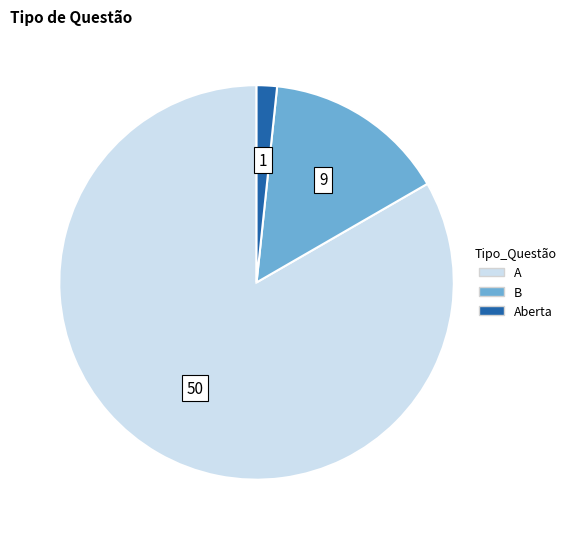

Does any single category account for the majority?

Yes